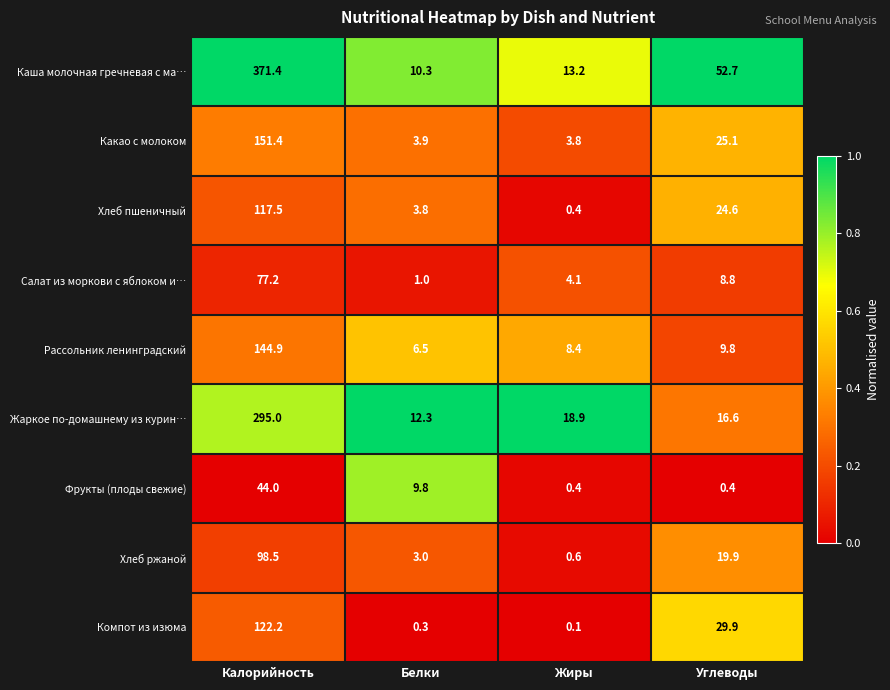

What is the sum of the Какао с молоком values at Калорийность and Жиры?

155.2